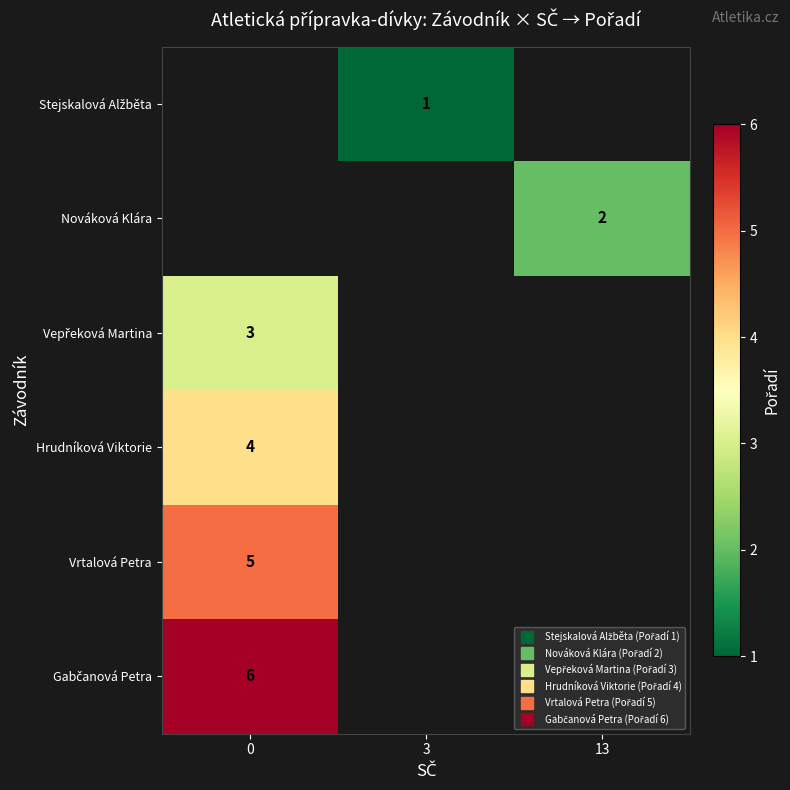

What value does the row_5 series have at 0?

6.0